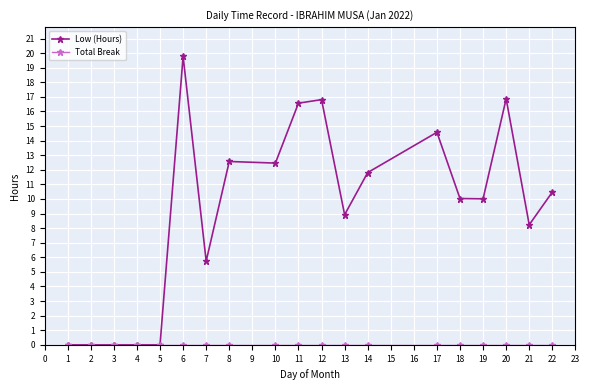

Where does the Low (Hours) series first go above 10?

6